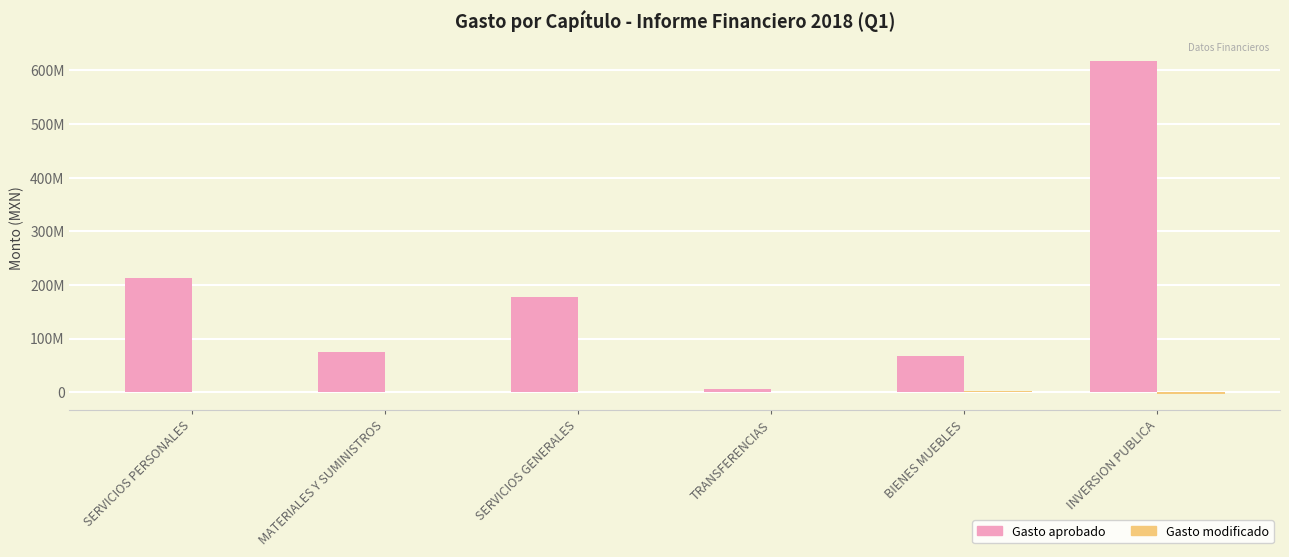

Which series has the largest range (max minus min)?

Gasto aprobado